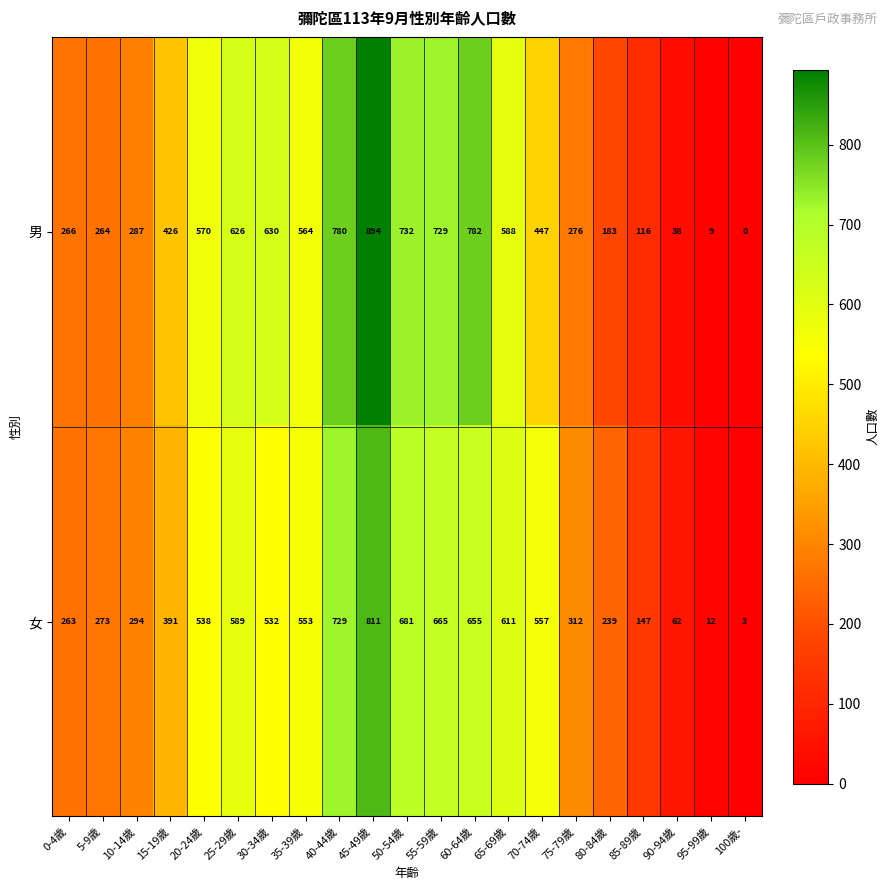

Which label corresponds to the largest value in the chart?

45-49歲